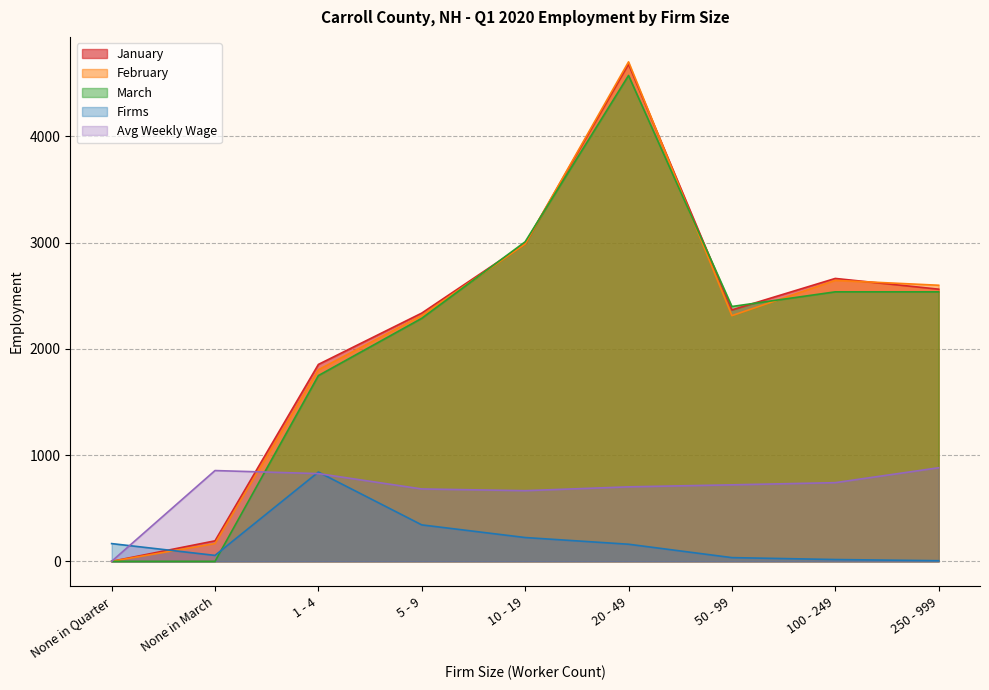

Reading left to right, extract all data points from this chart.

January: None in Quarter=0.0	None in March=193.0	1 - 4=1853.0	5 - 9=2336.0	10 - 19=2989.0	20 - 49=4678.0	50 - 99=2366.0	100 - 249=2662.0	250 - 999=2561.0
February: None in Quarter=0.0	None in March=167.0	1 - 4=1803.0	5 - 9=2313.0	10 - 19=2986.0	20 - 49=4700.0	50 - 99=2312.0	100 - 249=2644.0	250 - 999=2598.0
March: None in Quarter=0.0	None in March=0.0	1 - 4=1748.0	5 - 9=2287.0	10 - 19=3007.0	20 - 49=4572.0	50 - 99=2398.0	100 - 249=2536.0	250 - 999=2536.0
Firms: None in Quarter=167.0	None in March=56.0	1 - 4=840.0	5 - 9=343.0	10 - 19=224.0	20 - 49=161.0	50 - 99=35.0	100 - 249=17.0	250 - 999=6.0
Avg Weekly Wage: None in Quarter=0.0	None in March=854.3	1 - 4=825.5	5 - 9=681.0	10 - 19=665.1	20 - 49=700.9	50 - 99=719.9	100 - 249=740.3	250 - 999=880.7